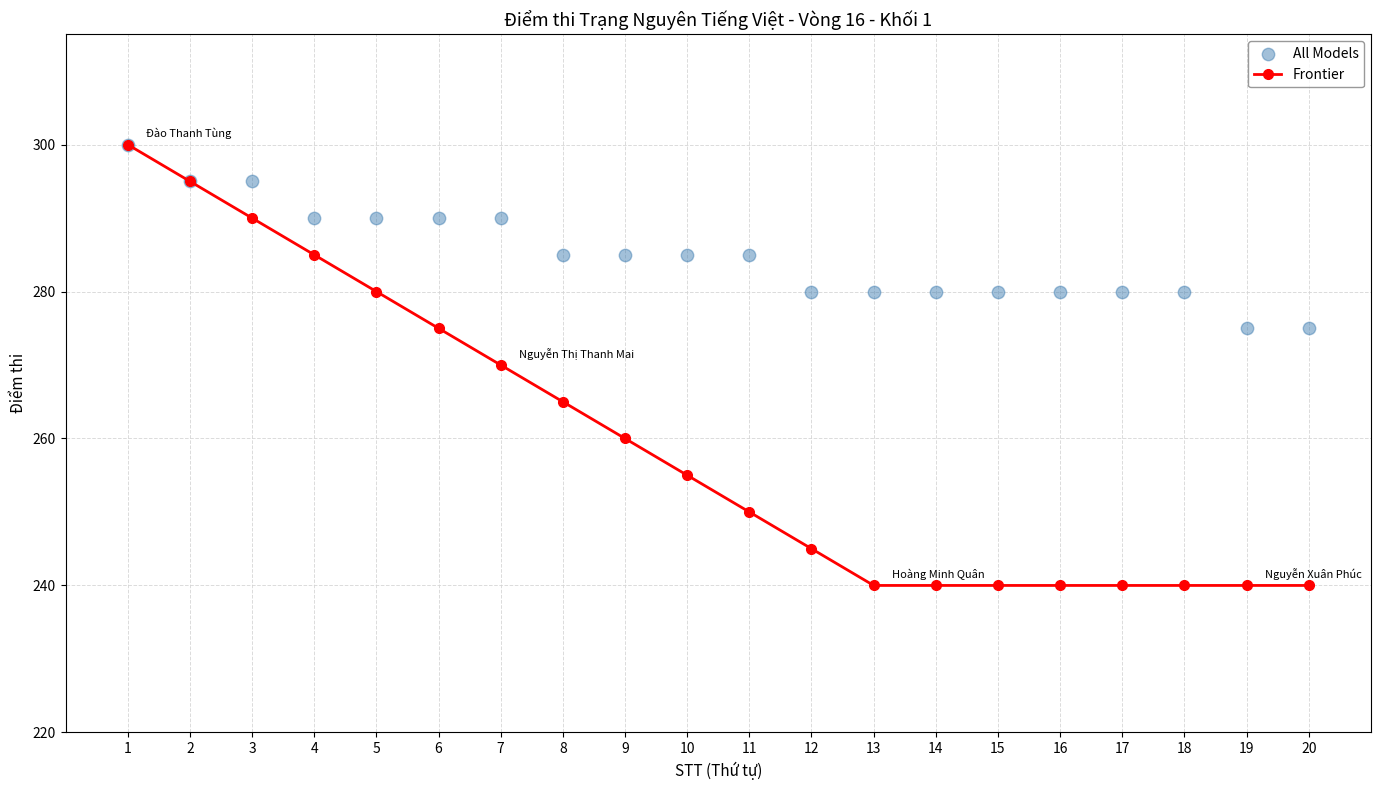

Is the value of Frontier at 6 greater than the value of All Models at 20?

No